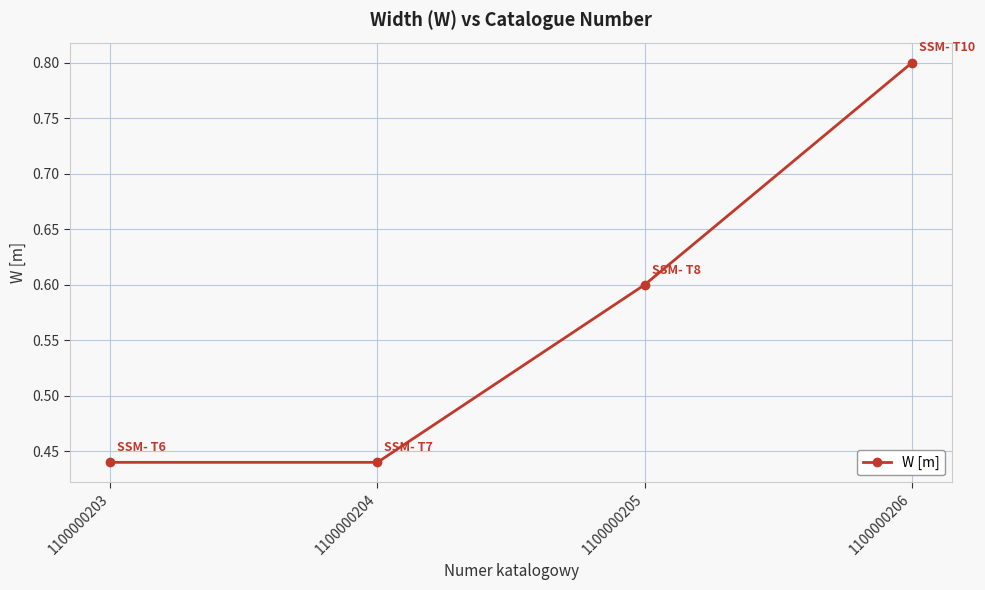

True or false: the data shows 0.1 at 1100000203.

False